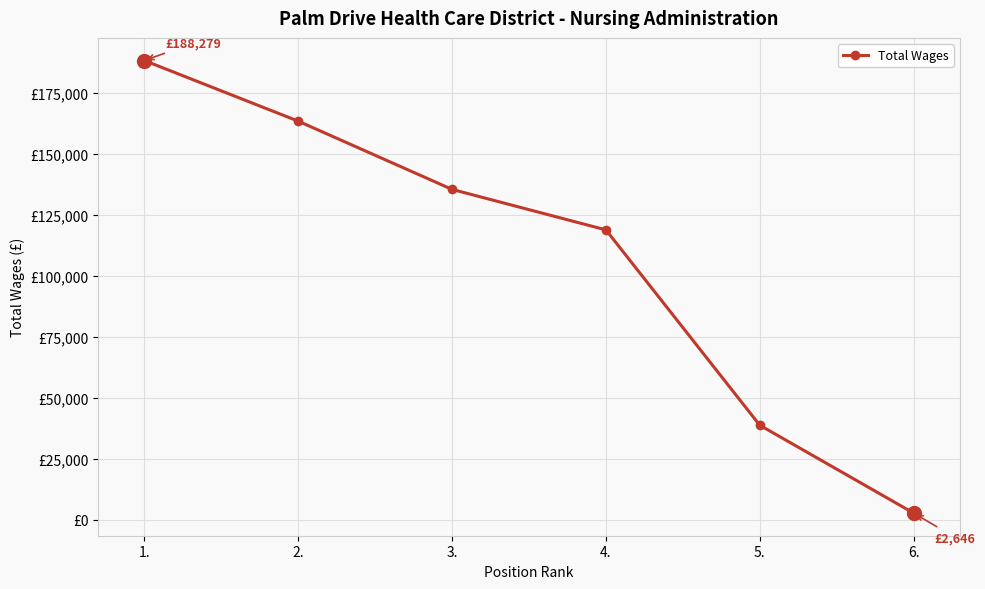

Read the value at 4..

118805